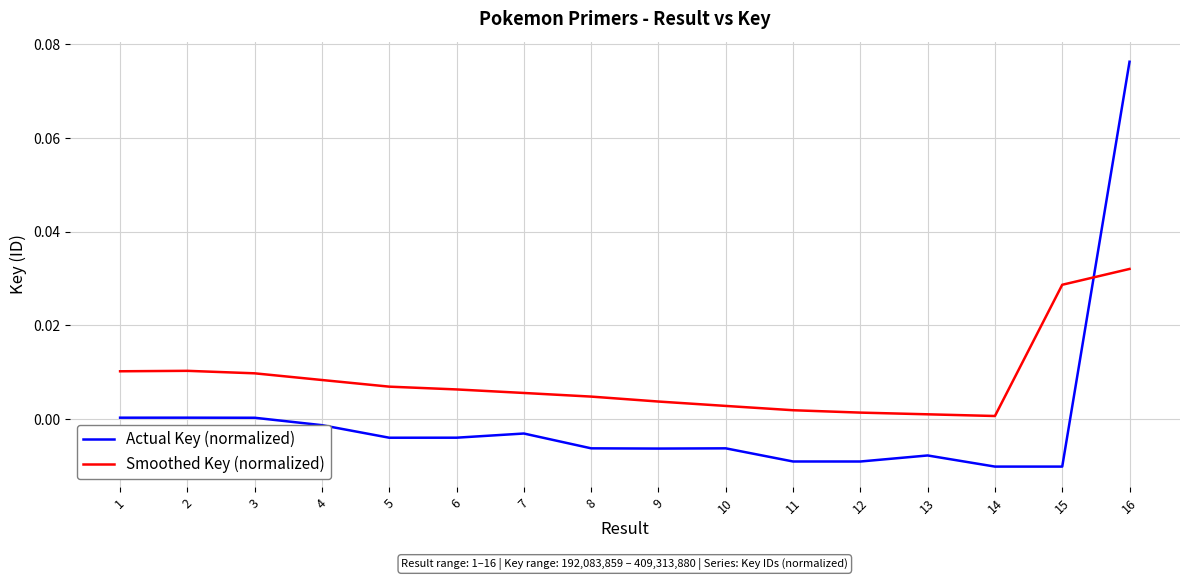

Between 2 and 10, which series saw the biggest shift?

Smoothed Key (normalized)